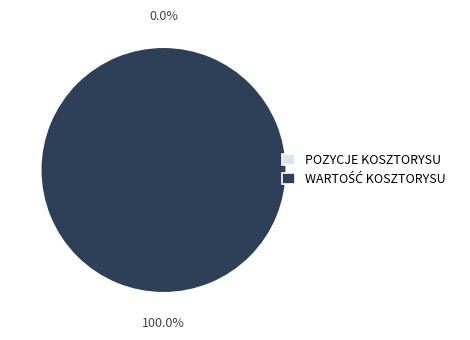

Count the number of slices in the pie.

2